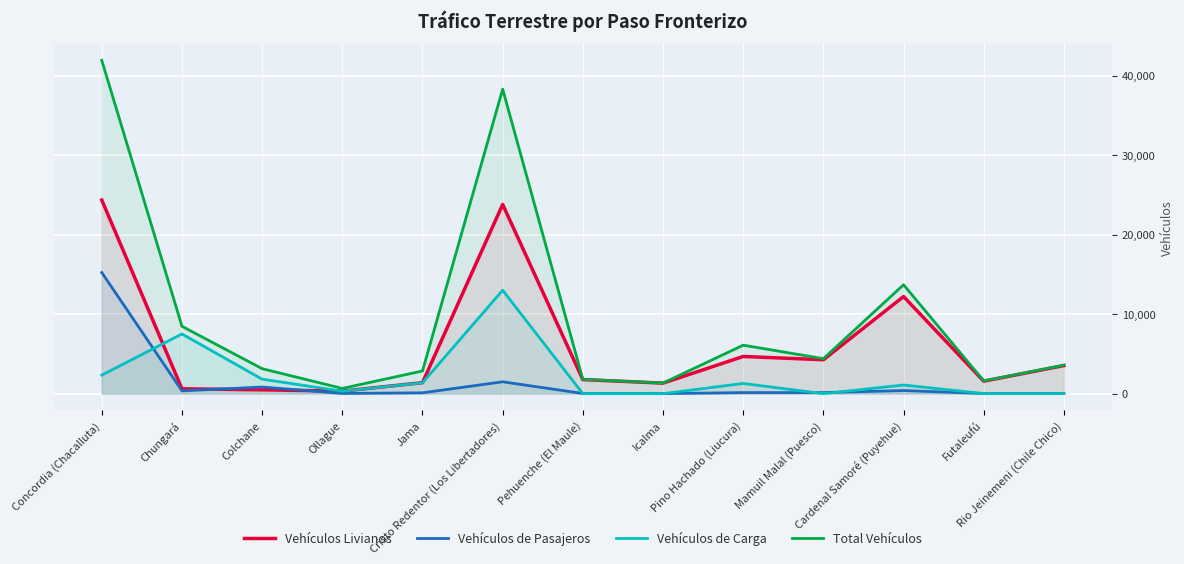

The value of Total Vehículos at Rio Jeinemeni (Chile Chico) is 3584. True or false?

True